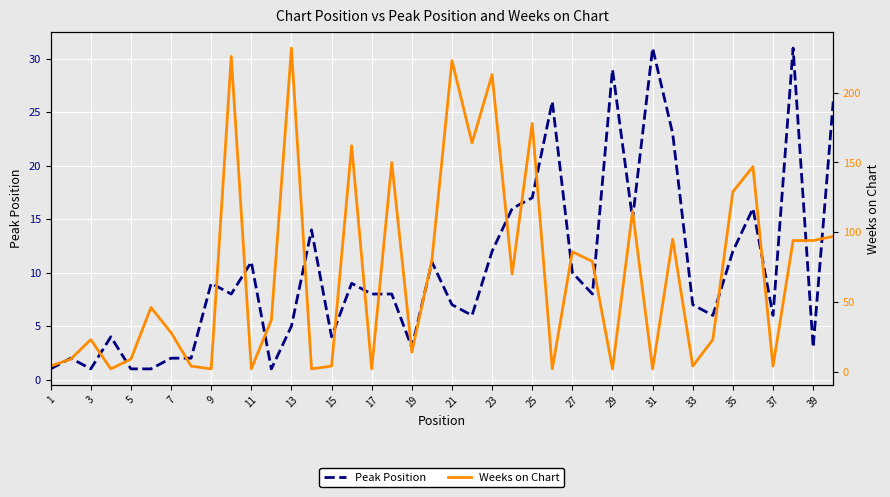

The value of Peak Position at 33 is 7. True or false?

True